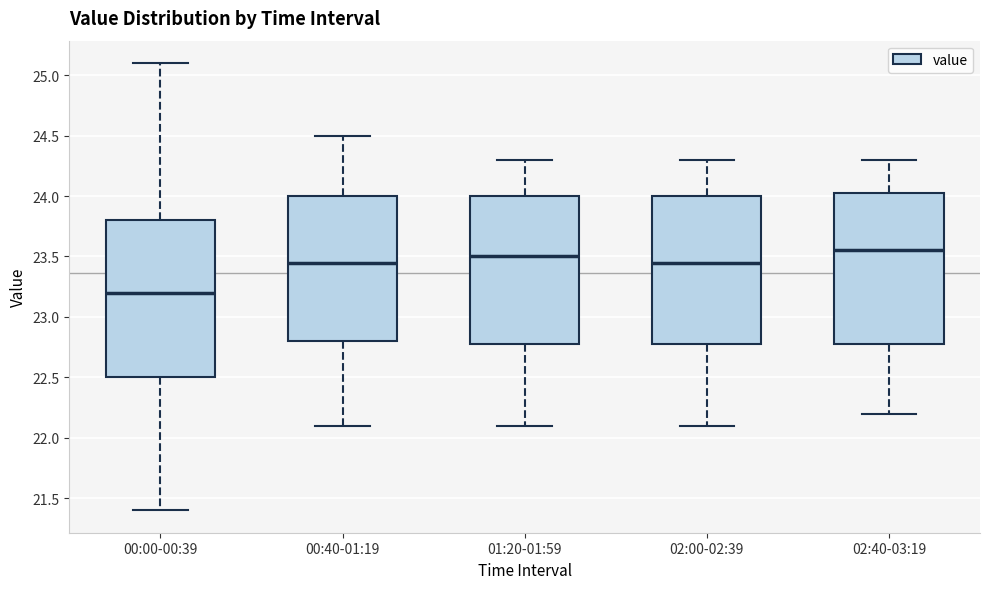

Reading left to right, transcribe this box plot: for each box, give where its median line is, the range the box spans, and where its two whiskers end, as read against the y-axis. The values are not printed on the chart, so give them approximately, as read against the axis.

00:00-00:39: median 23.20, box 22.50 to 23.80, whiskers 21.40 to 25.10
00:40-01:19: median 23.45, box 22.80 to 24.00, whiskers 22.10 to 24.50
01:20-01:59: median 23.50, box 22.80 to 24.00, whiskers 22.10 to 24.30
02:00-02:39: median 23.45, box 22.80 to 24.00, whiskers 22.10 to 24.30
02:40-03:19: median 23.55, box 22.80 to 24.05, whiskers 22.20 to 24.30